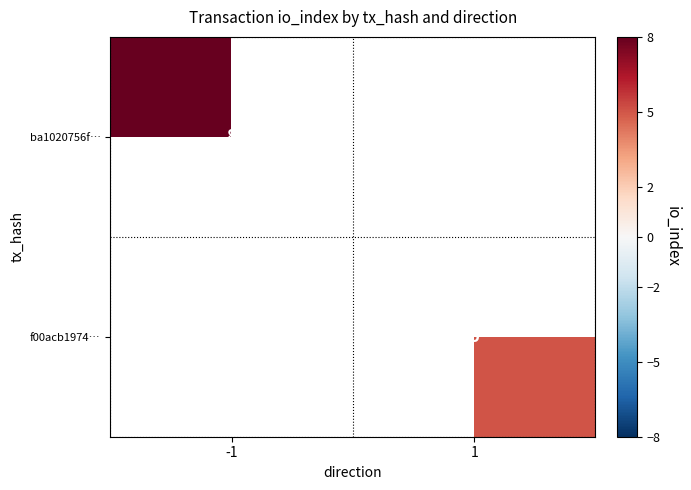

The value of f00acb1974… at 1 is 7. True or false?

False